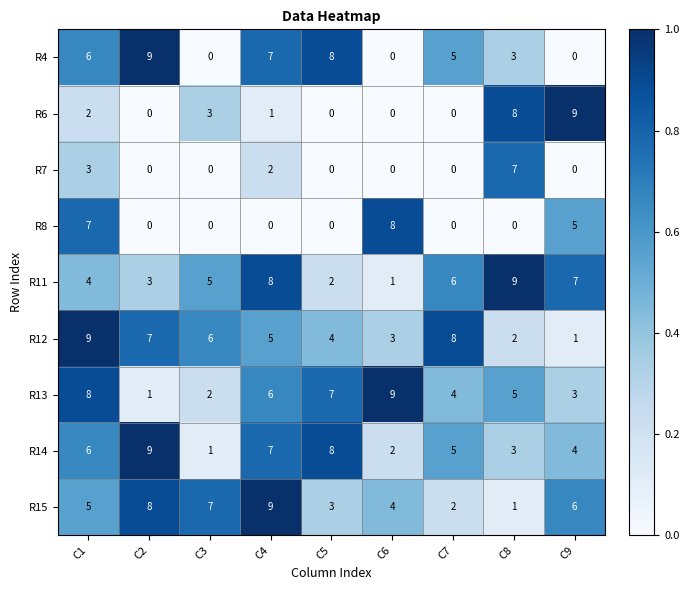

What is the spread (max minus min) of values at C5?

8